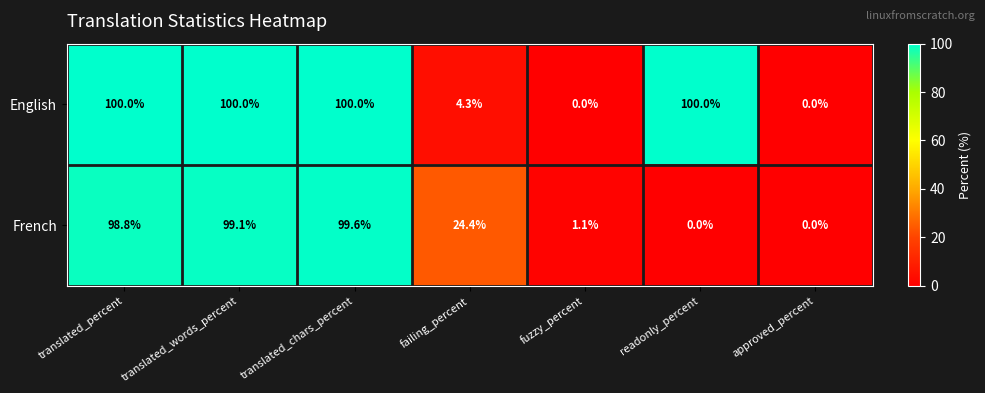

The French series shows 42.9 at readonly_percent. True or false?

False